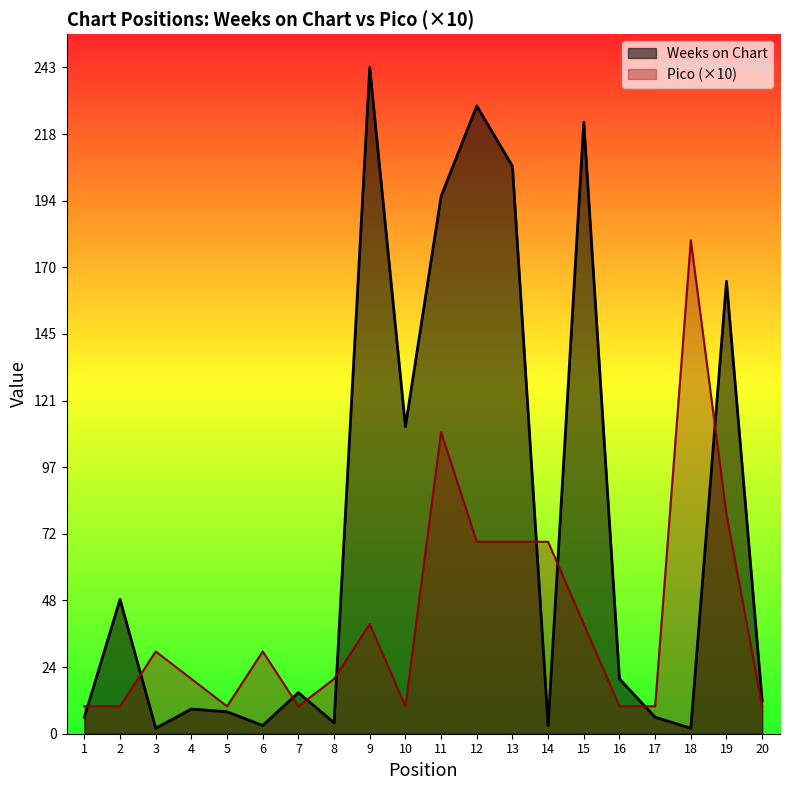

How many data points does each series have?

20